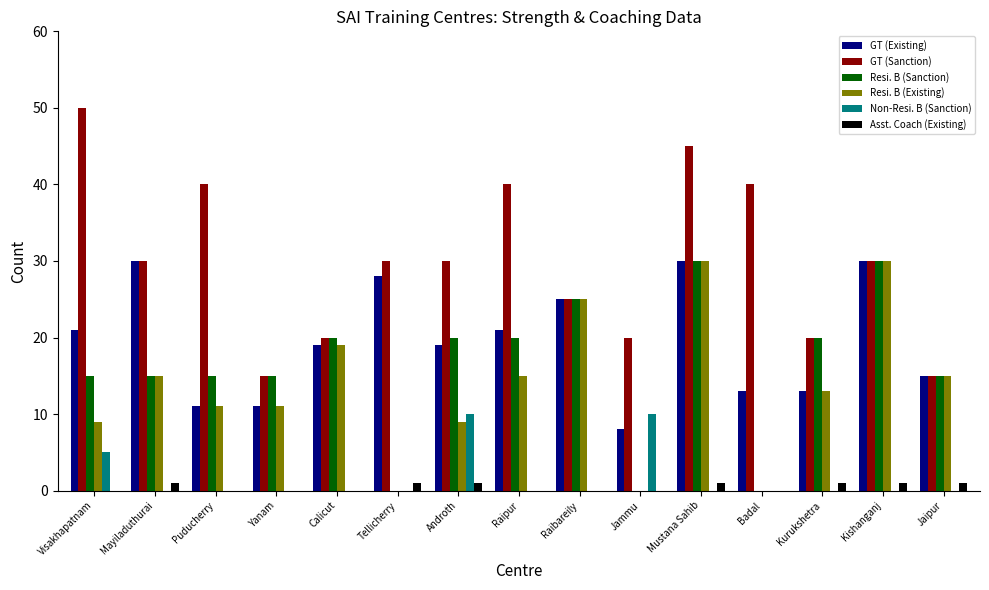

What value does the Resi. B (Sanction) series have at Raipur?

20